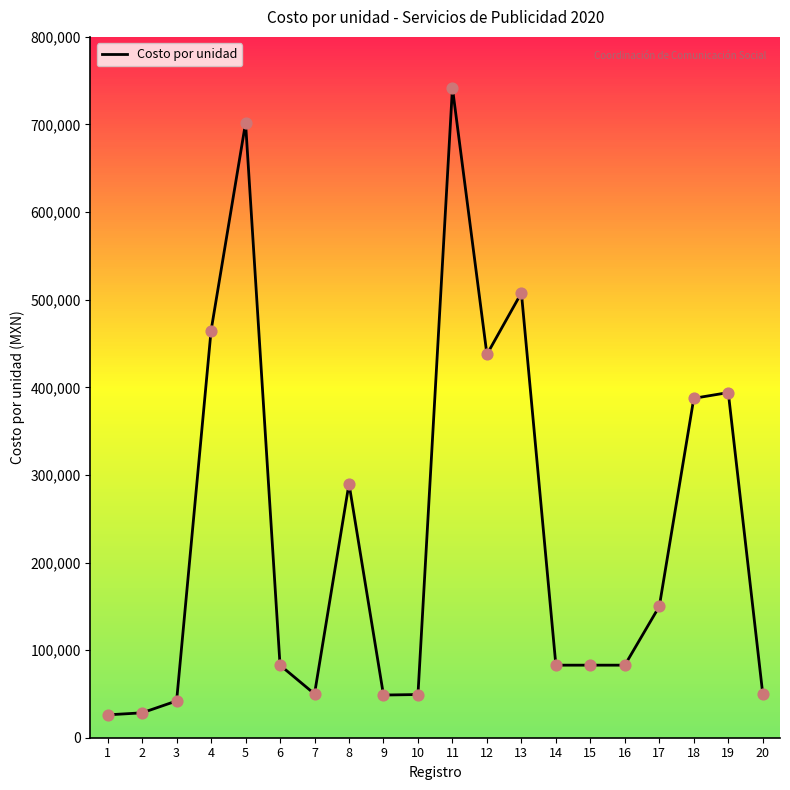

What is the ratio of the value at 3 to the value at 5?

0.1